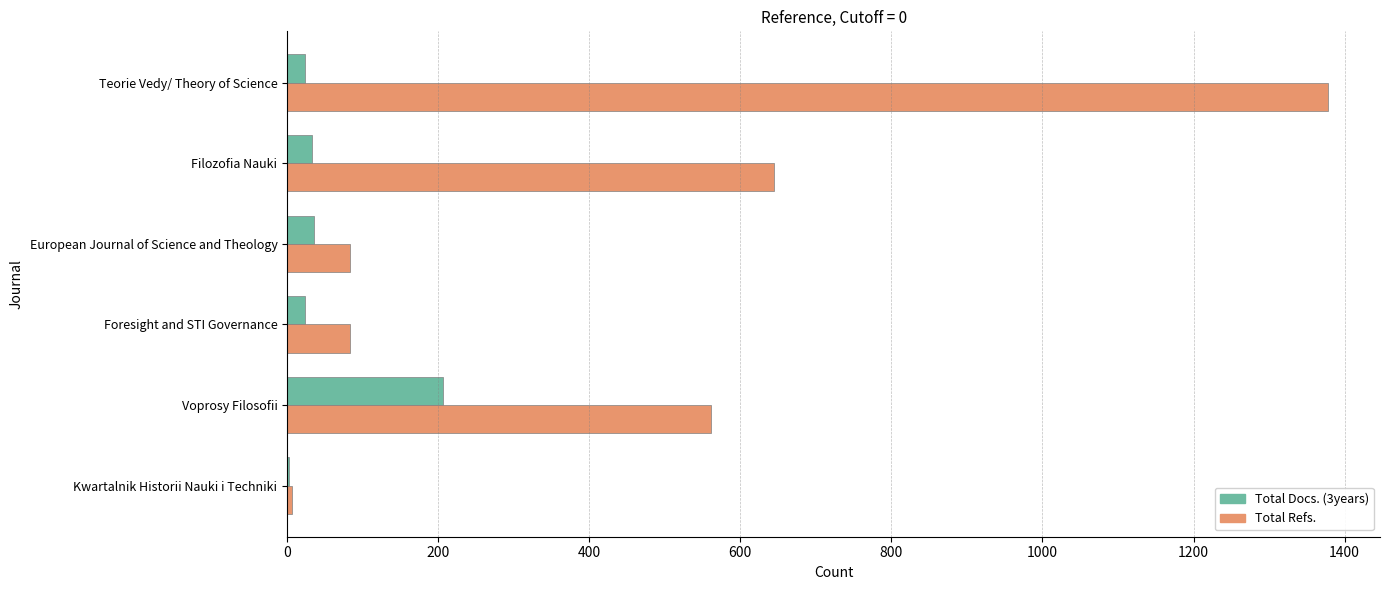

Which series has the largest range (max minus min)?

Total Refs.